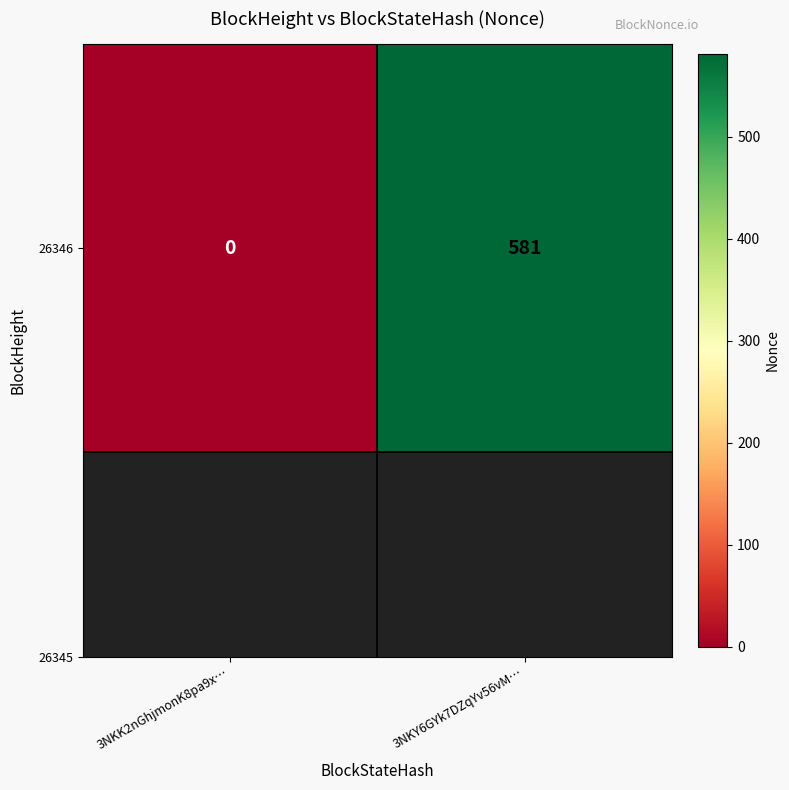

Reading right to left, list all the values displayed in this chart.

3NKY6GYk7DZqYv56vM…=581	3NKK2nGhjmonK8pa9x…=0